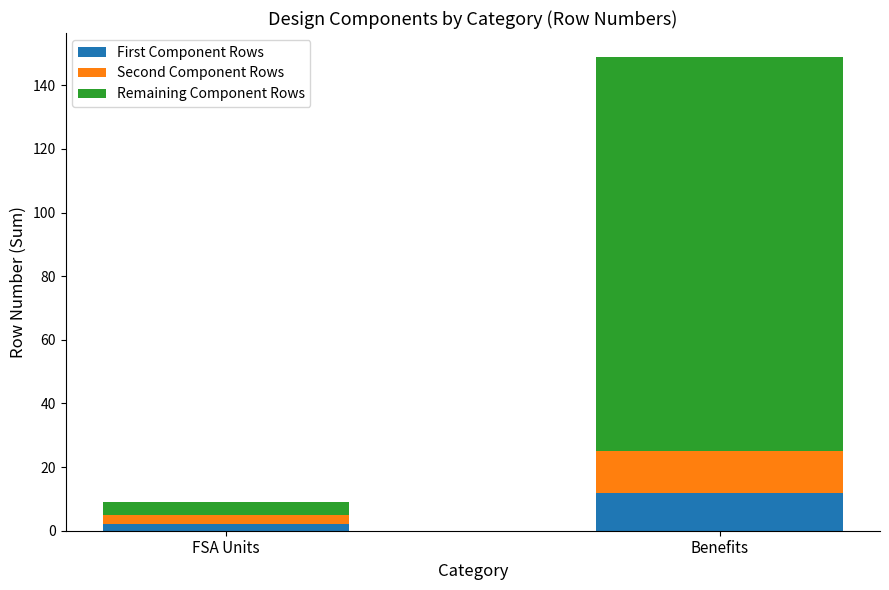

The value of First Component Rows at FSA Units is 2. True or false?

True